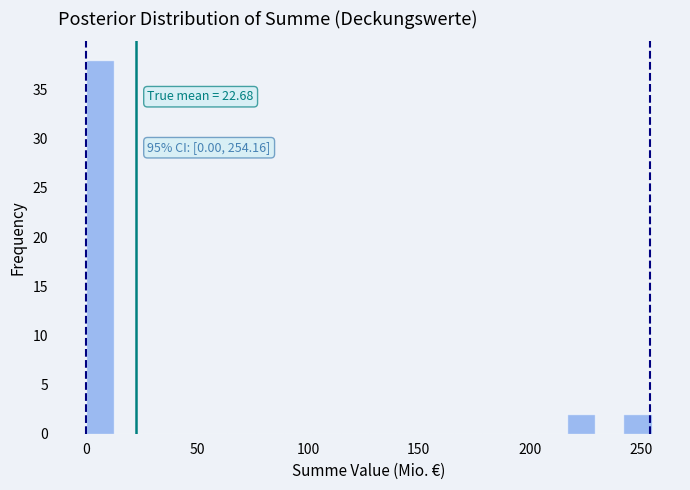

Read against the x-axis, roughly where is the centre of the tallest bar?

5